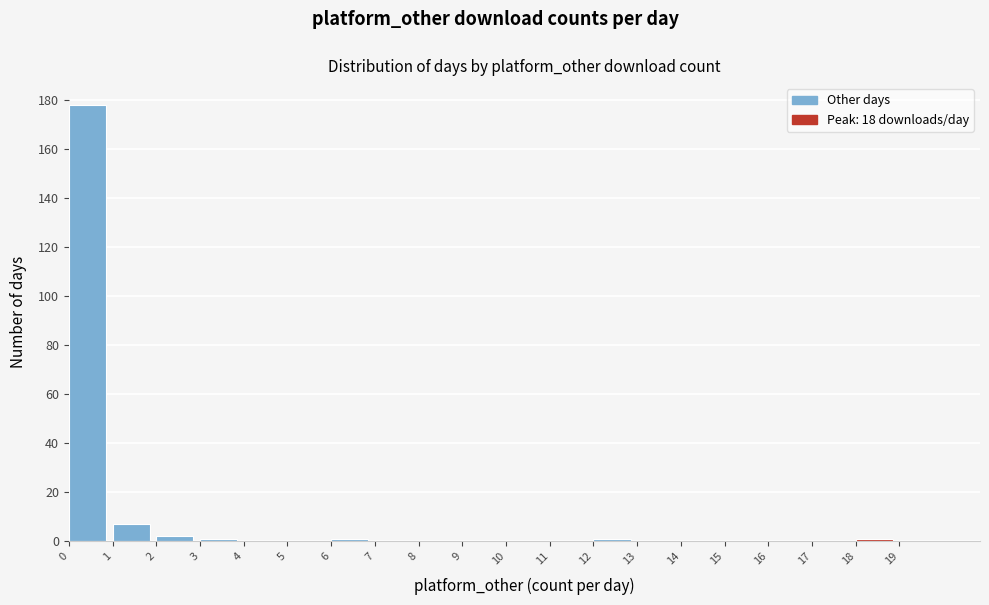

Reading left to right, list every bar in this chart as the range it spans on the x-axis followed by its height. The values are not printed on the chart, so give them approximately, as read against the axis.

0 to 1: 178
1 to 2: 8
2 to 3: 2
3 to 4: under 2
4 to 5: 0
5 to 6: 0
6 to 7: under 2
7 to 8: 0
8 to 9: 0
9 to 10: 0
10 to 11: 0
11 to 12: 0
12 to 13: under 2
13 to 14: 0
14 to 15: 0
15 to 16: 0
16 to 17: 0
17 to 18: 0
18 to 19: under 2
19 to 20: 0